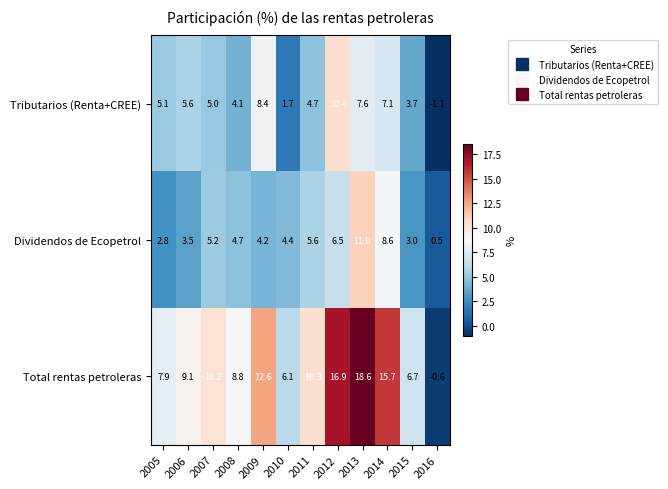

List the series in order of their peak value, lowest first.

Tributarios (Renta+CREE), Dividendos de Ecopetrol, Total rentas petroleras